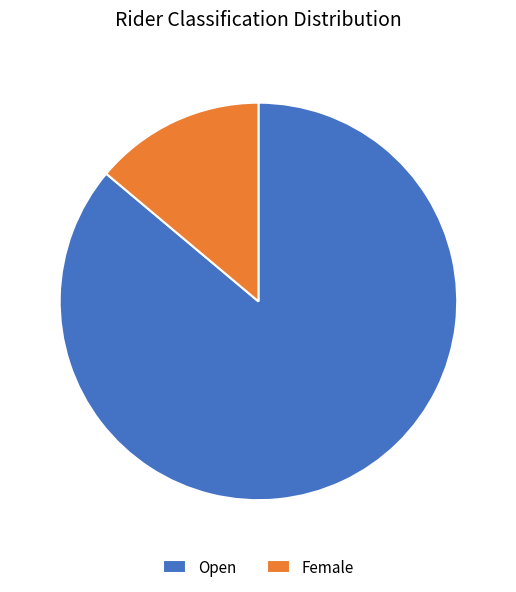

How many segments does this pie chart have?

2